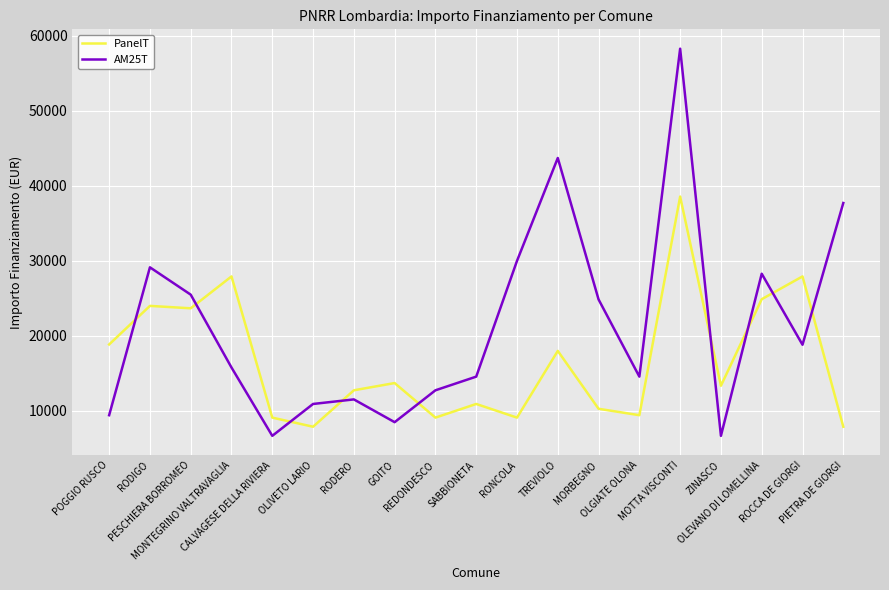

Which series has the largest range (max minus min)?

AM25T